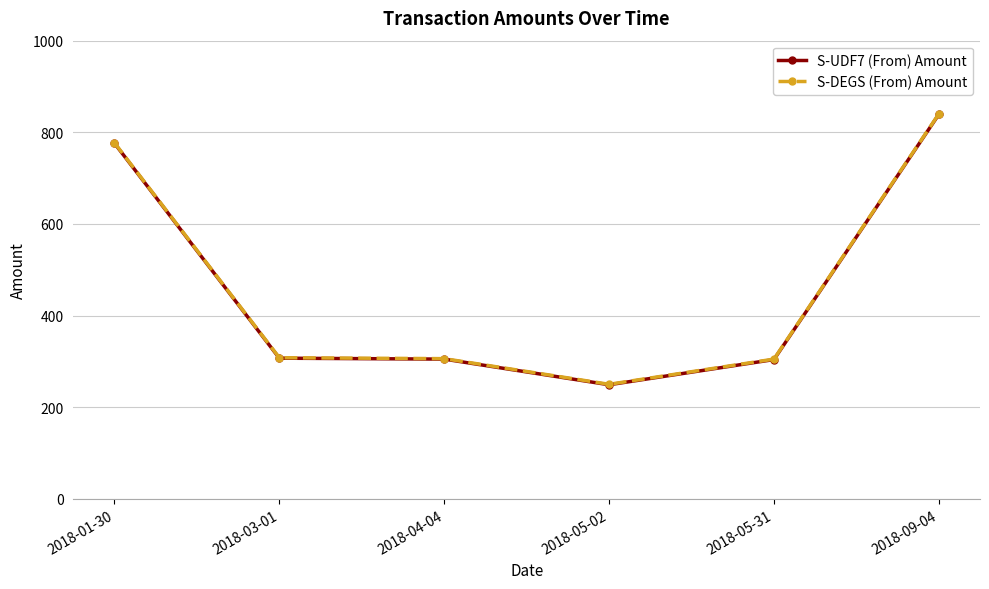

What is the lowest value of the S-DEGS (From) Amount series?

250